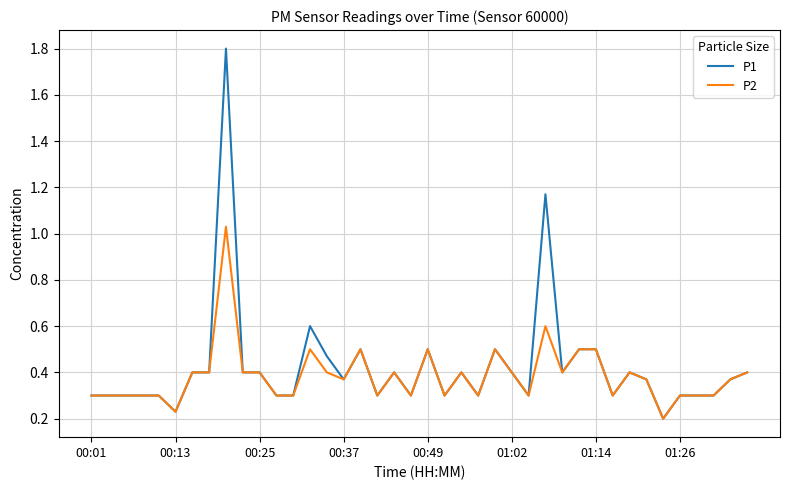

What is the sum of all P1 values?

16.9